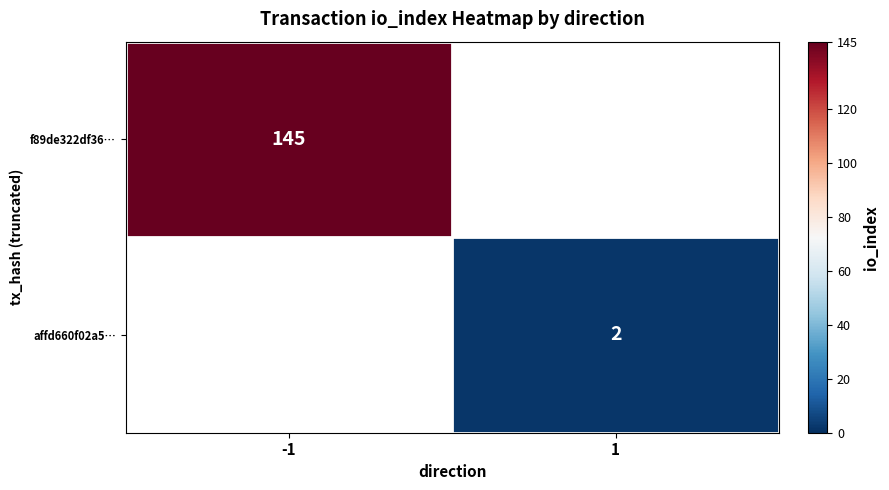

Is it true that affd660f02a5… equals 3 at 1?

False